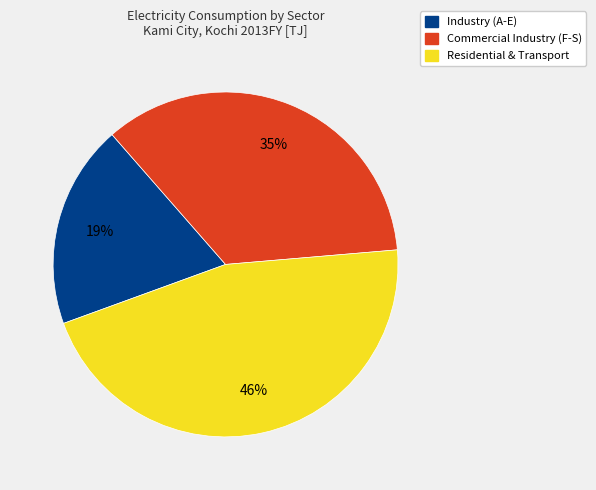

Combined, do Commercial Industry (F-S) and Industry (A-E) account for over 50%?

Yes